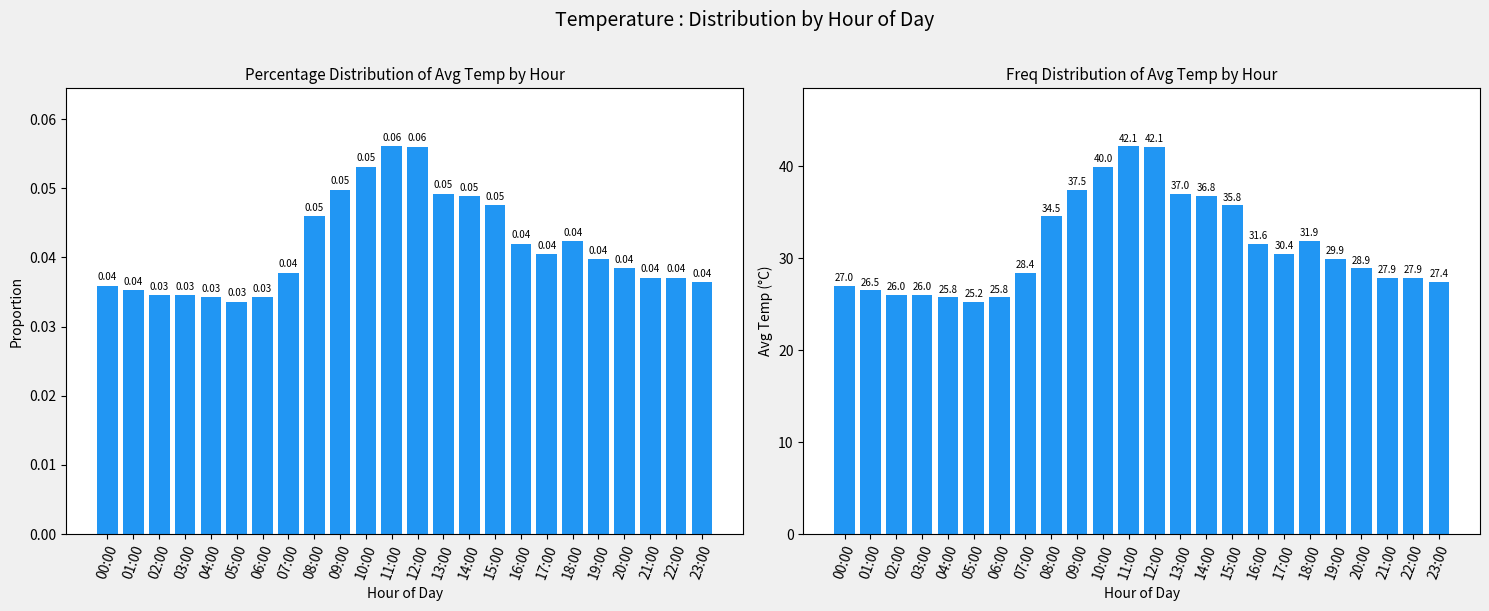

How many values in the avg_temp series are below 29?

12